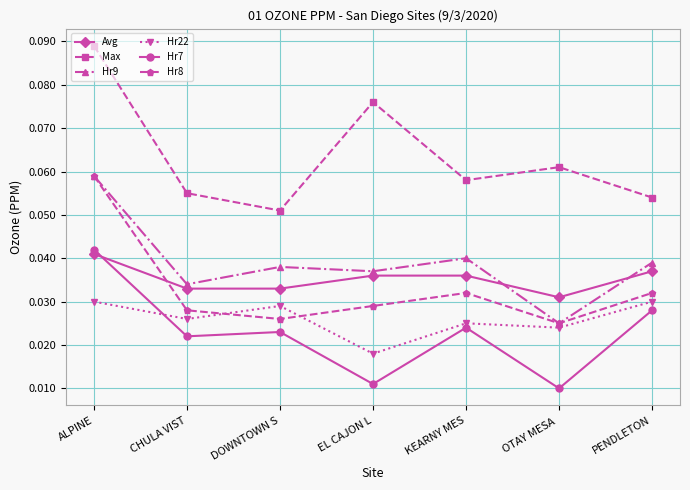

Between DOWNTOWN S and KEARNY MES, which series saw the biggest shift?

Max